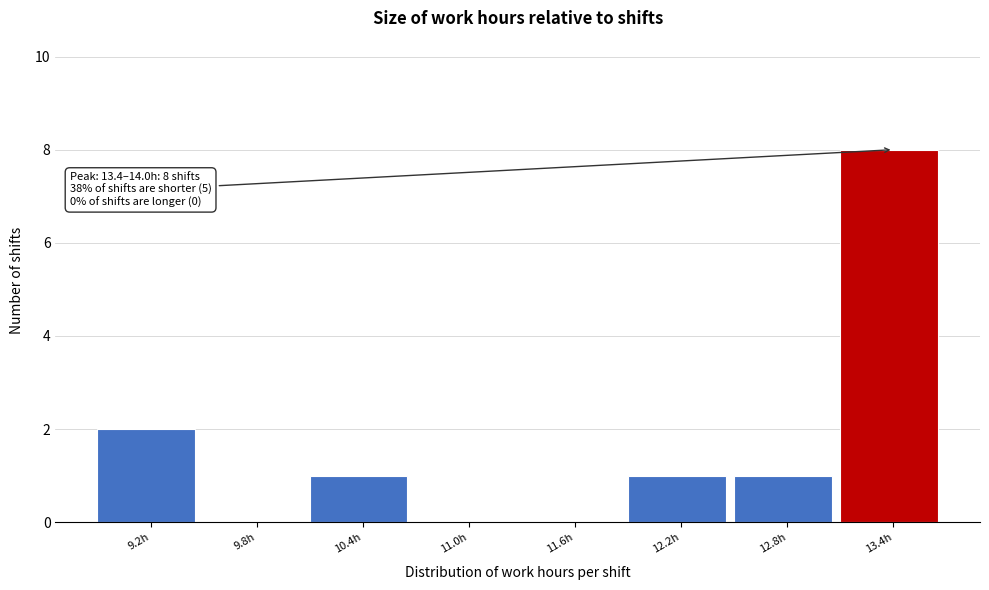

Reading left to right, list all the values displayed in this chart.

9.2h=2	9.8h=0	10.4h=1	11.0h=0	11.6h=0	12.2h=1	12.8h=1	13.4h=8